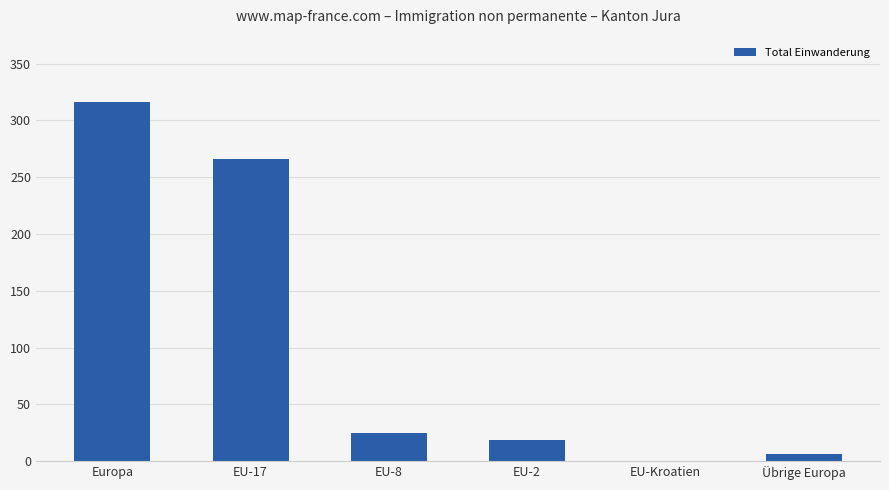

Between EU-Kroatien and Übrige Europa, which is larger?

Übrige Europa